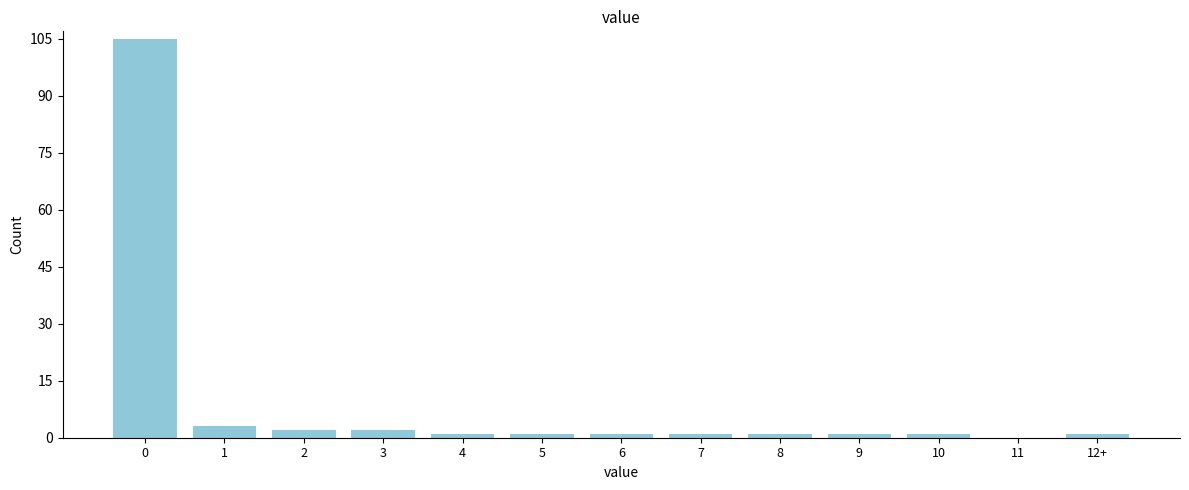

Reading right to left, extract all data points from this chart.

12+=1	11=0	10=1	9=1	8=1	7=1	6=1	5=1	4=1	3=2	2=2	1=3	0=105